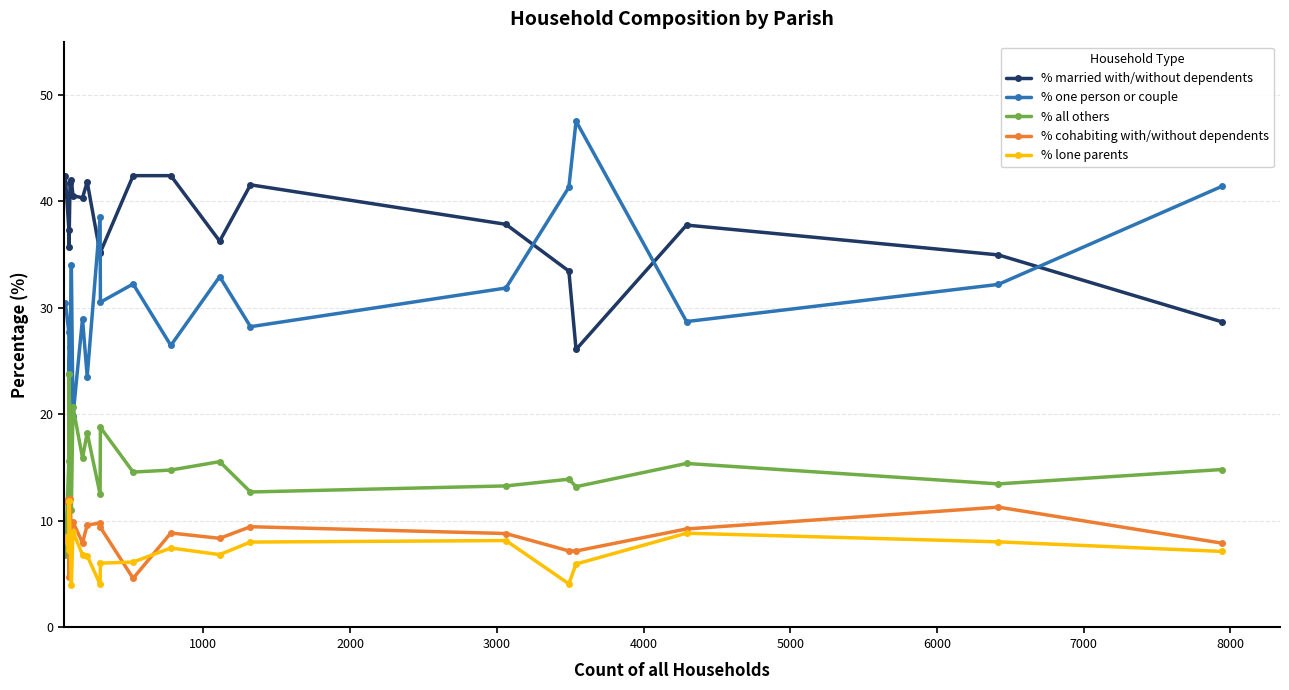

Which series has the widest spread of values?

% one person or couple